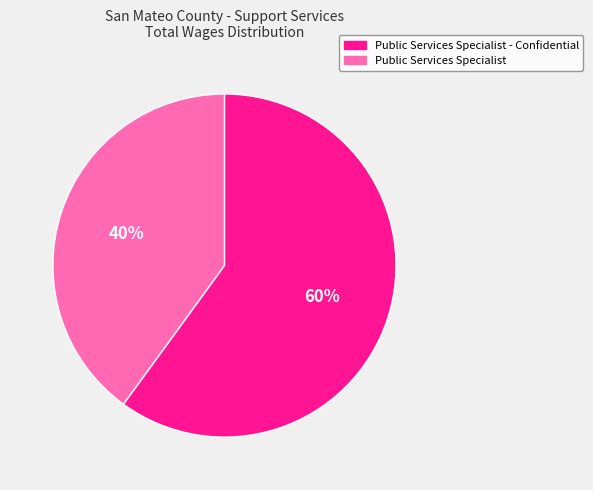

To the nearest percent, what portion does Public Services Specialist - Confidential represent?

60%